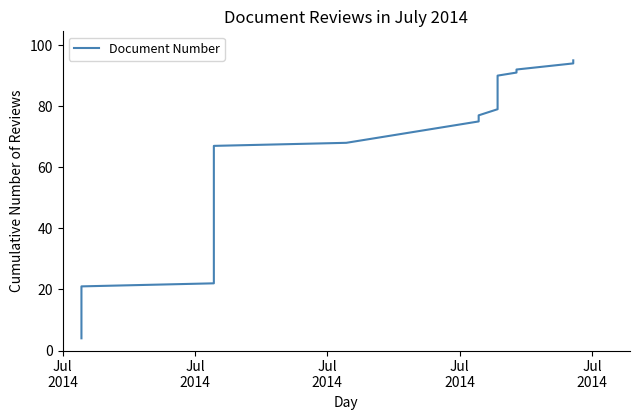

The value at 10 is 28. True or false?

False